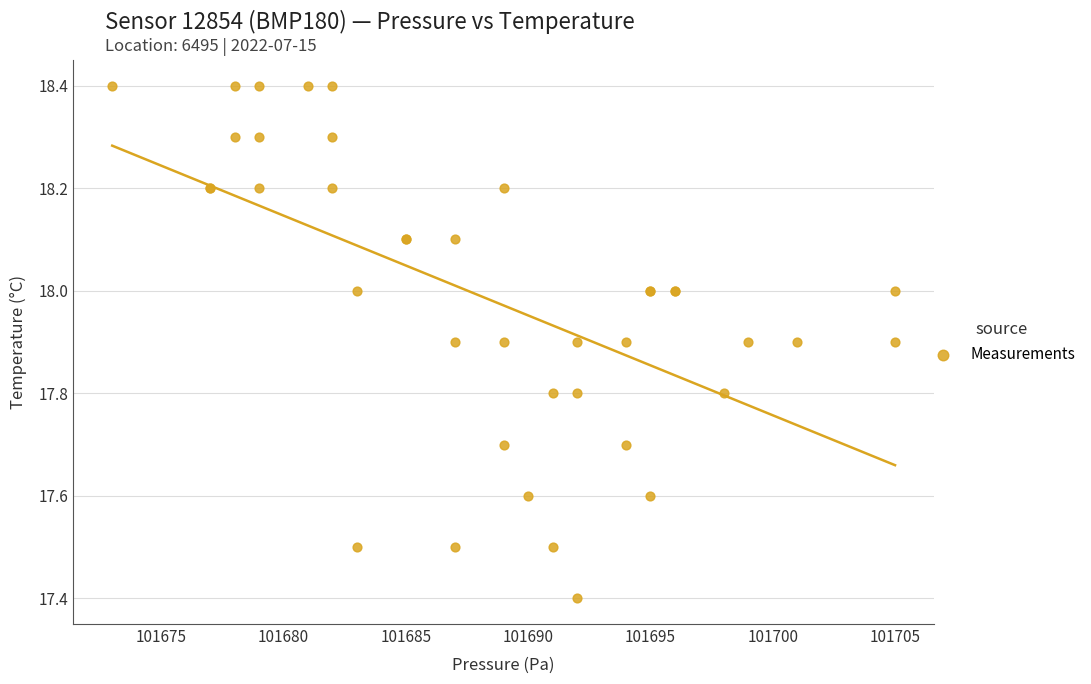

What Y value in the scatter plot is closest to 17?

17.4